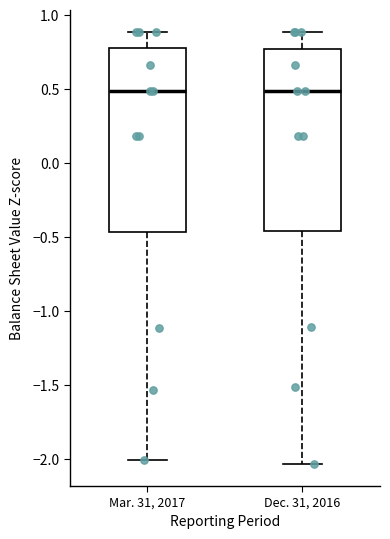

Reading left to right, read every box against the y-axis: the position of its median line, the range the box covers, and the ends of its whiskers. The values are not printed on the chart, so give them approximately, as read against the axis.

Mar. 31, 2017: median 0.50, box -0.45 to 0.80, whiskers -2.00 to 0.90
Dec. 31, 2016: median 0.50, box -0.45 to 0.75, whiskers -2.05 to 0.90